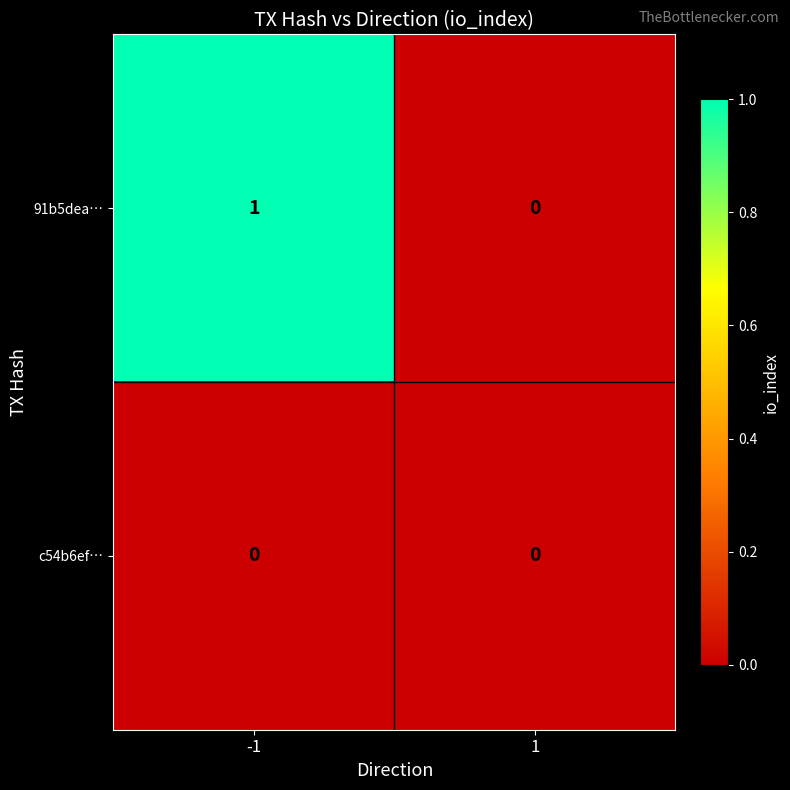

At -1, list the series in order from smallest to largest.

c54b6ef…, 91b5dea…